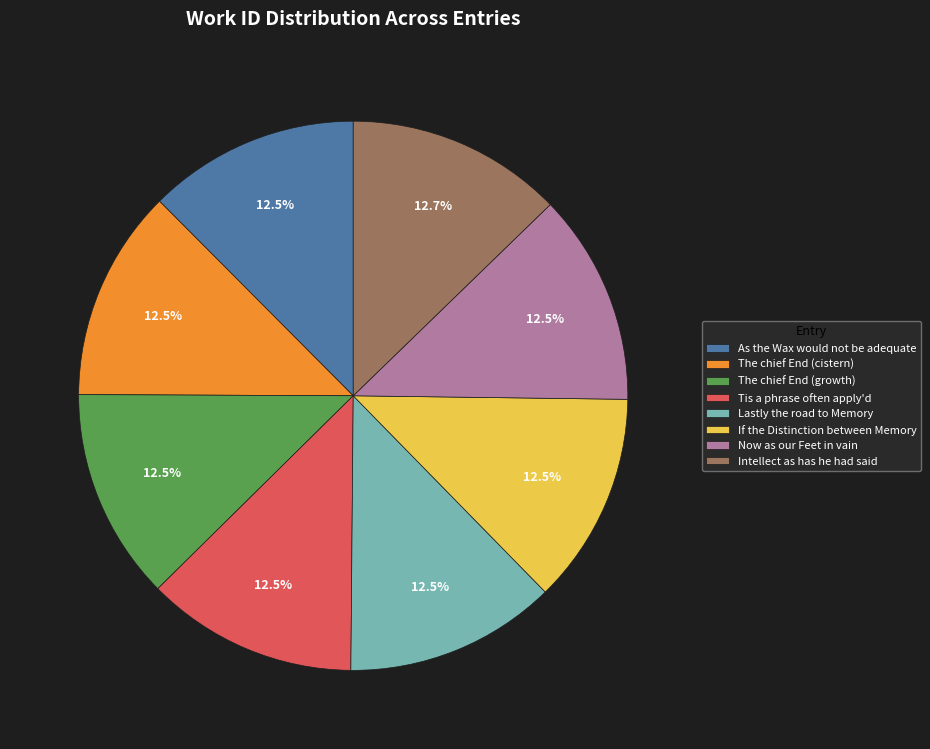

What portion of the pie excludes Intellect as has he had said?

87.3%